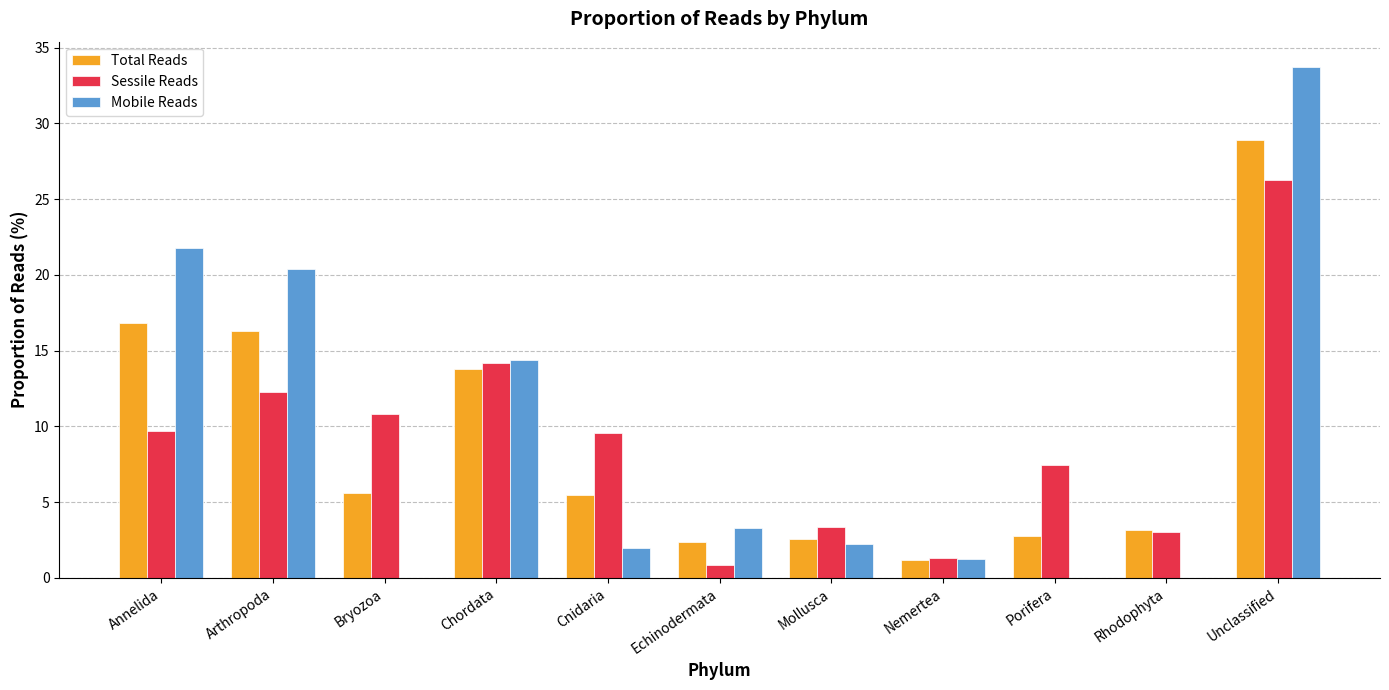

What value does the Sessile Reads series have at Nemertea?

1.3